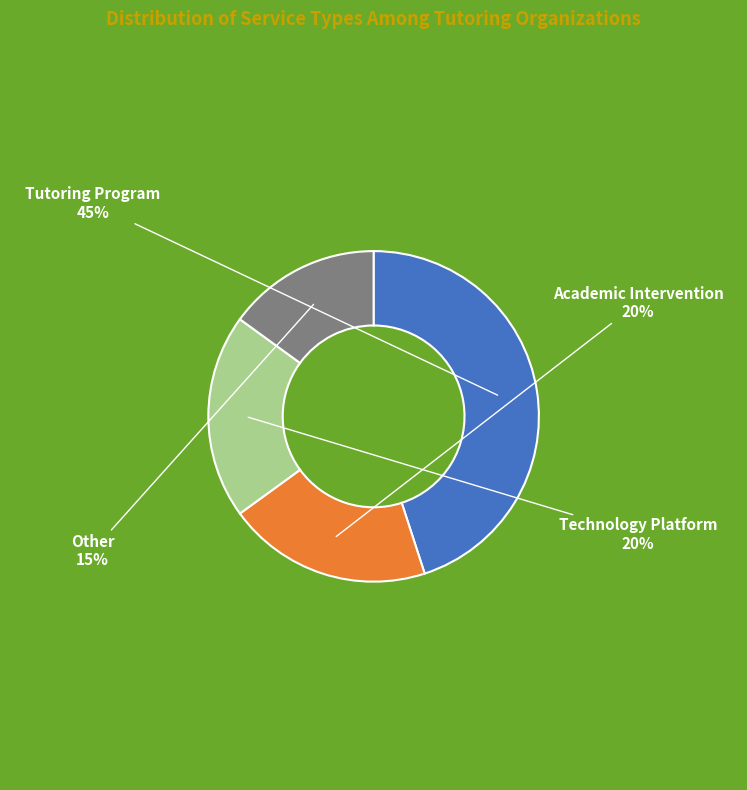

What percentage is the Other slice, to the nearest percent?

15%